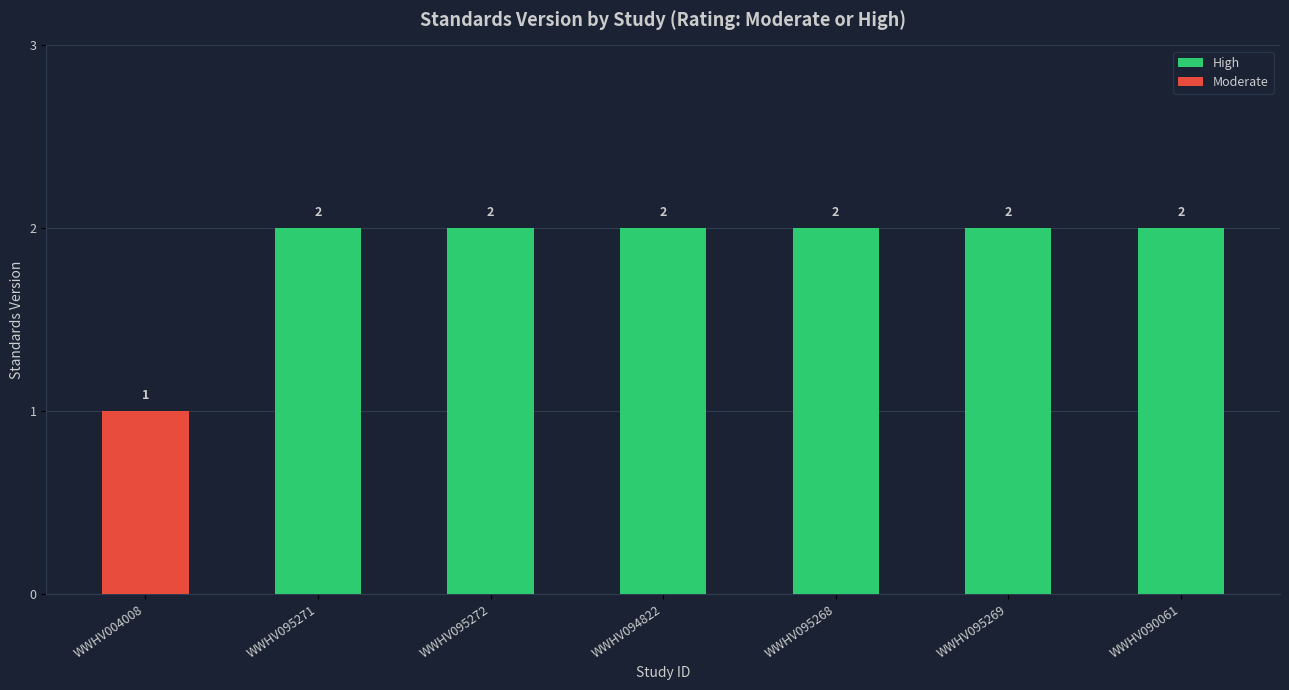

Is the value of Moderate at WWHV095271 greater than the value of High at WWHV095272?

No